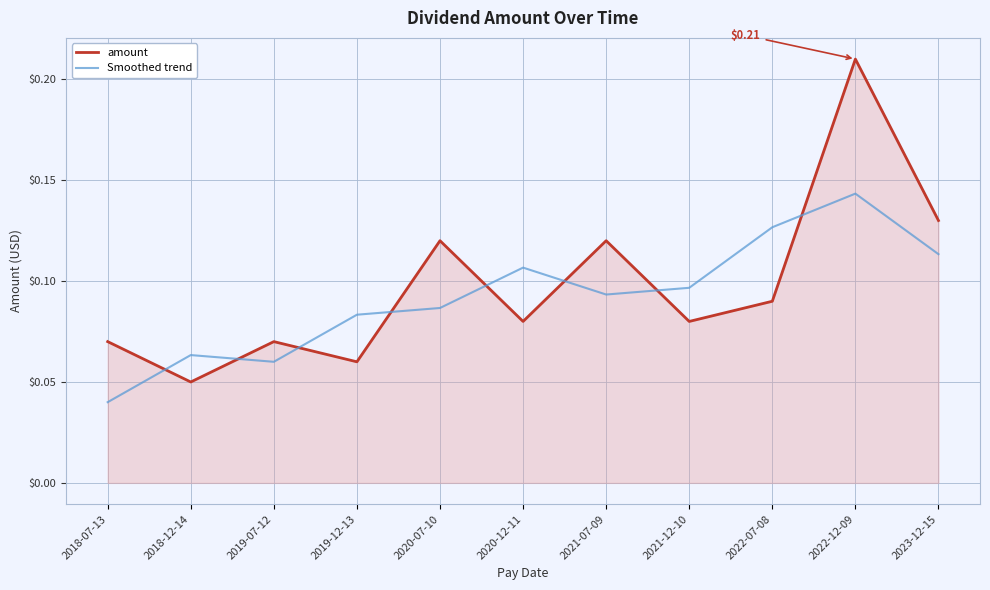

At which category is the sum across all series the highest?

2022-12-09